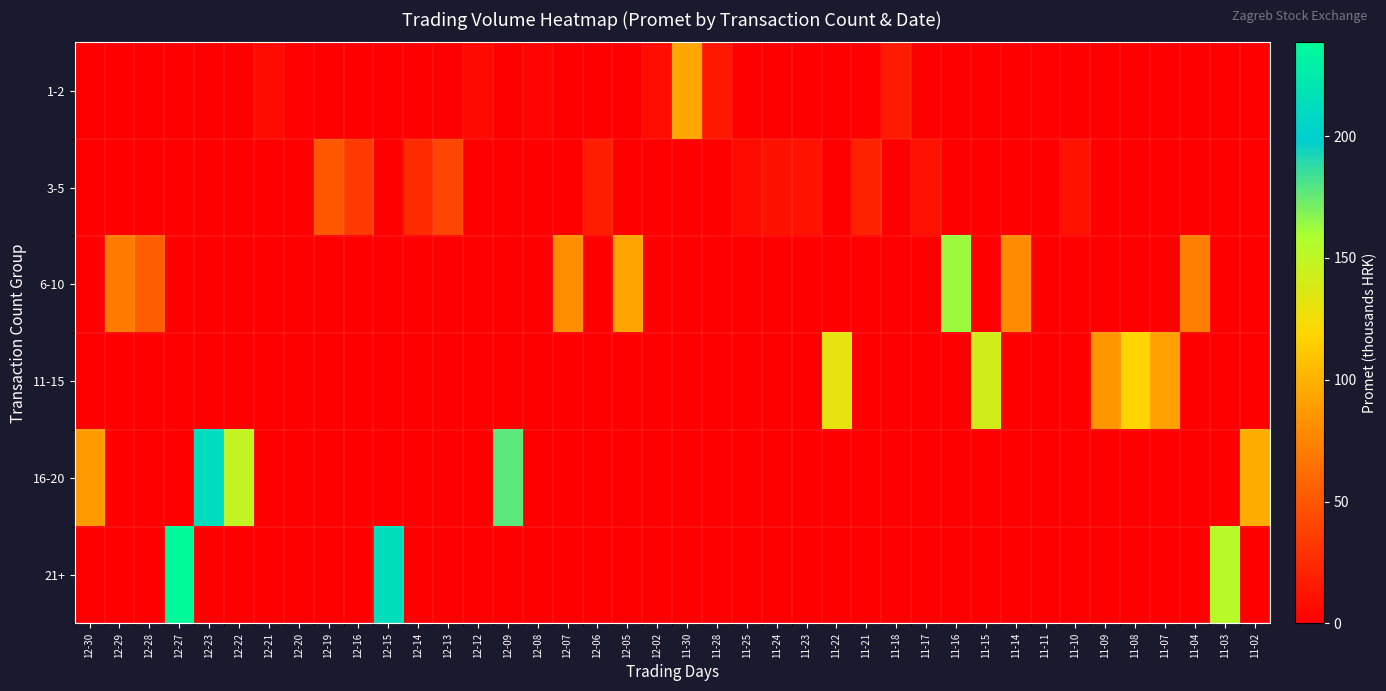

Rank the series by their maximum value, from highest to lowest.

21+, 16-20, 6-10, 11-15, 1-2, 3-5